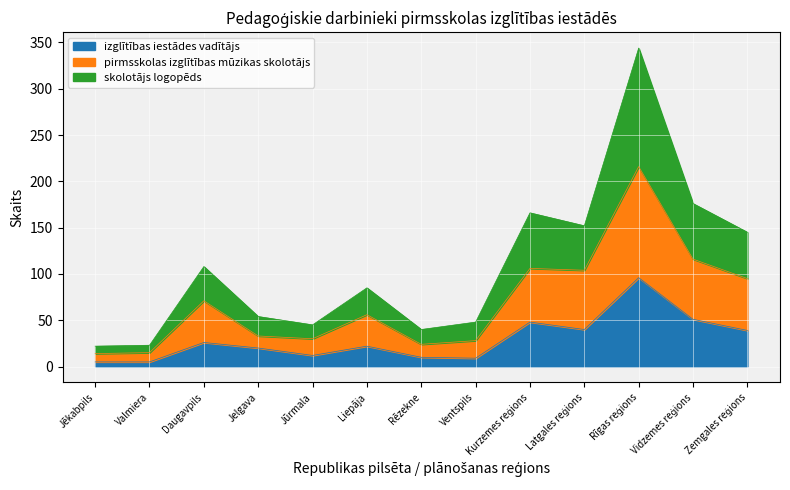

What is the highest value of the izglītības iestādes vadītājs series?

96